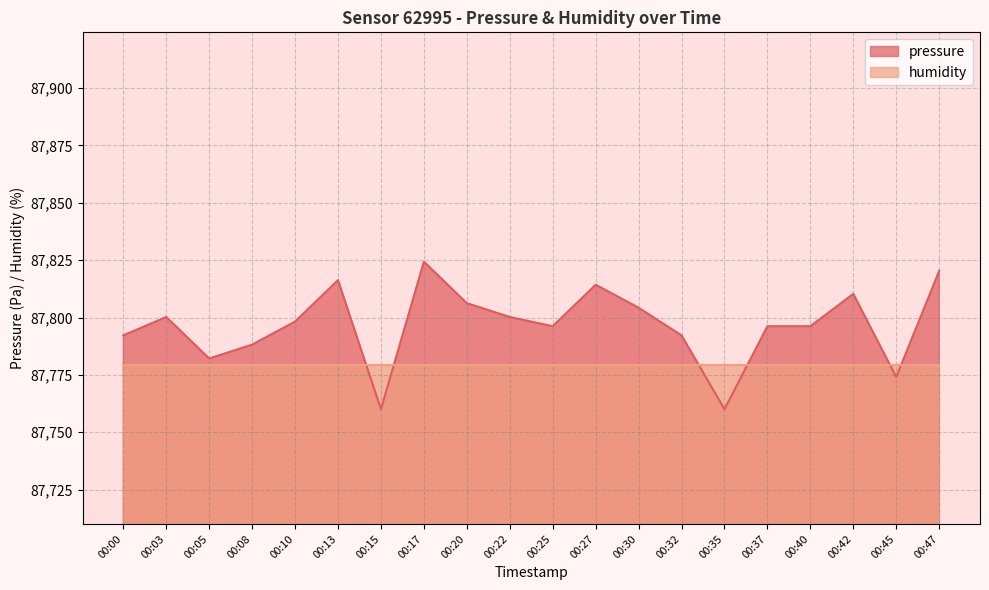

At which category does the chart reach its minimum across all series?

00:15